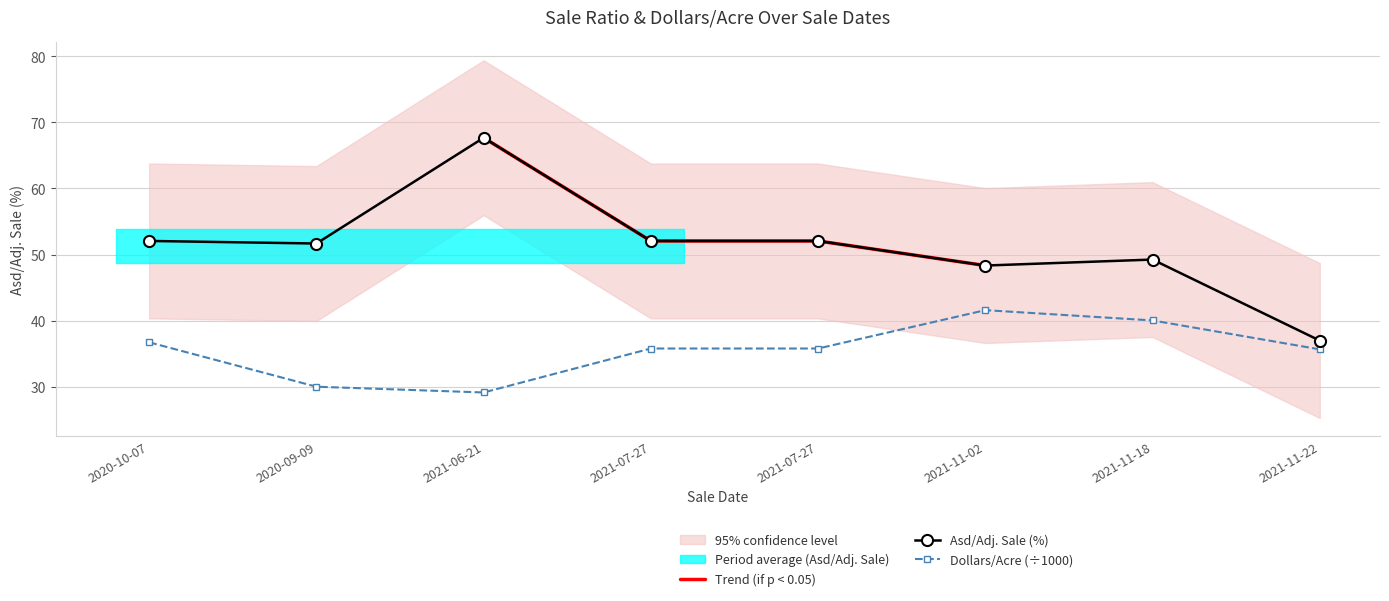

At 2021-11-02, list the series in order from smallest to largest.

Dollars/Acre, Asd/Adj. Sale